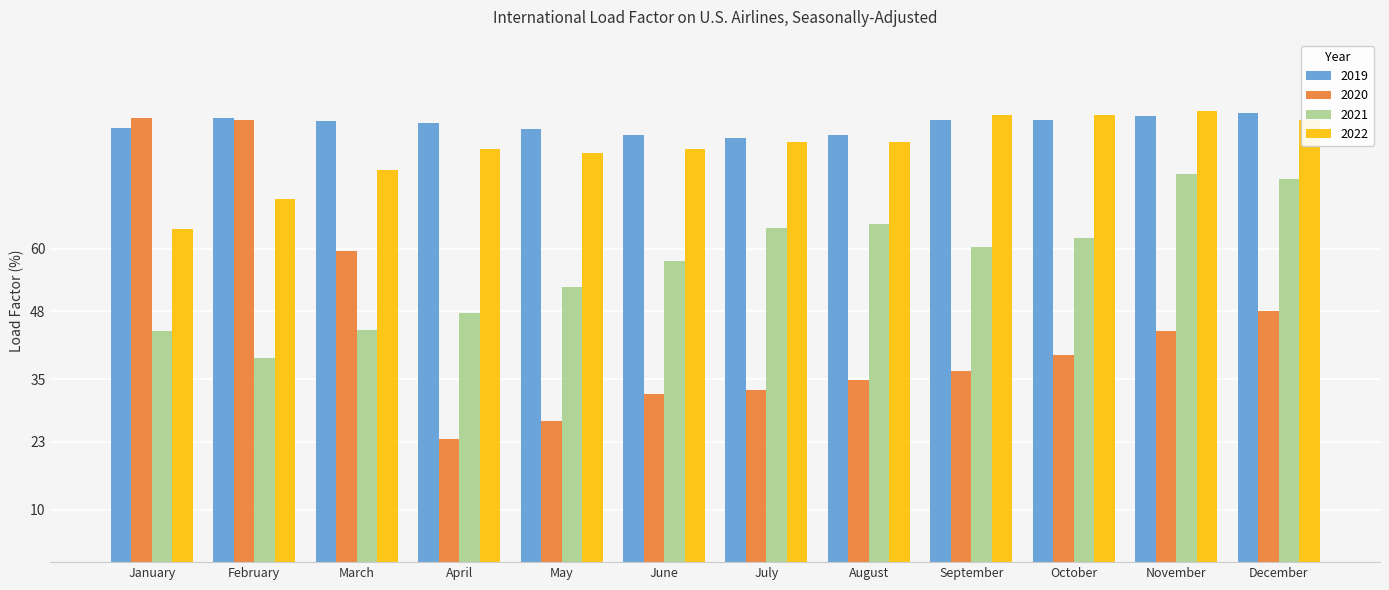

Which series has the largest range (max minus min)?

2020